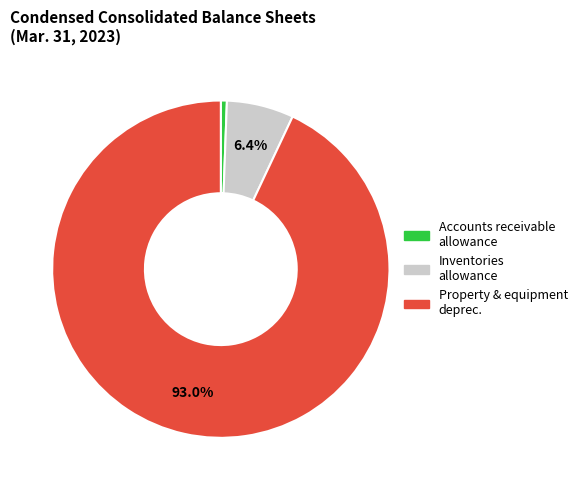

Is there any slice that represents more than half of the pie?

Yes